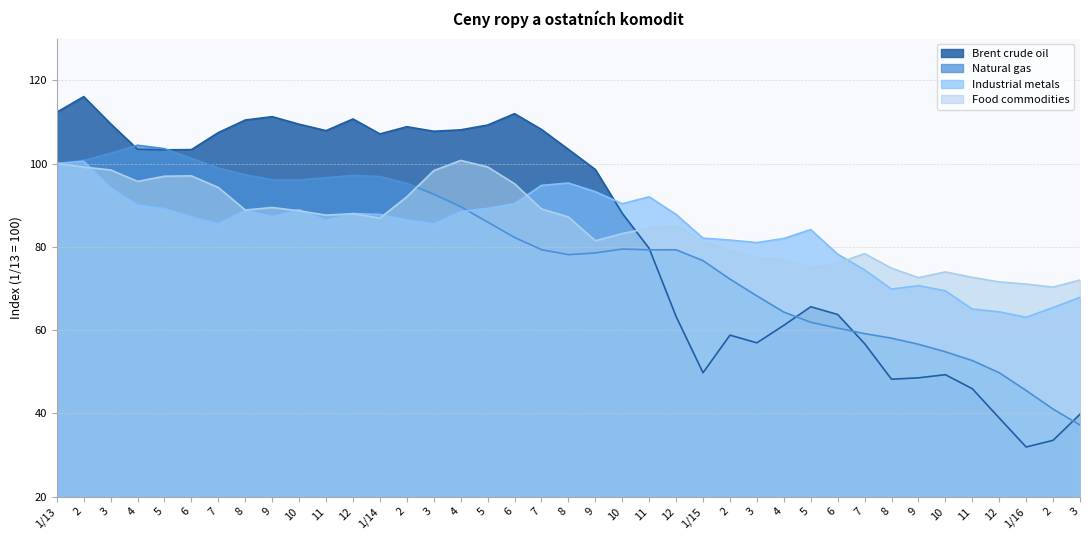

What is the difference between the Food commodities values at 8 and 4?

13.6